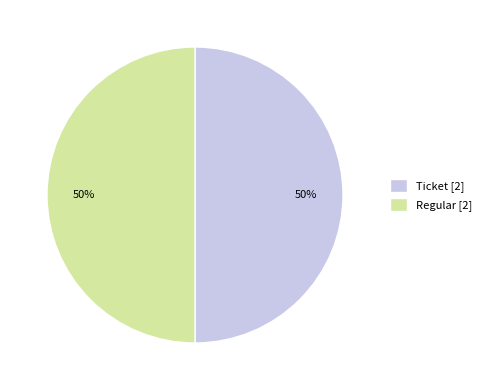

To the nearest percent, what is the average slice percentage?

50%